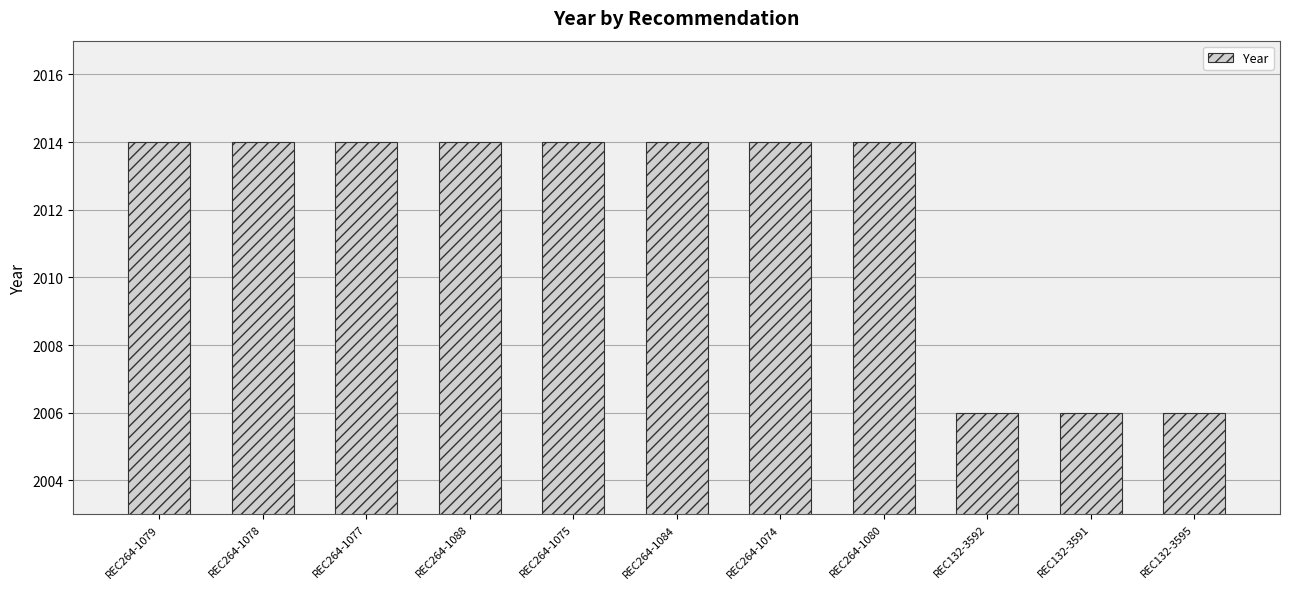

Count the values in the range 2006 to 2014.

11